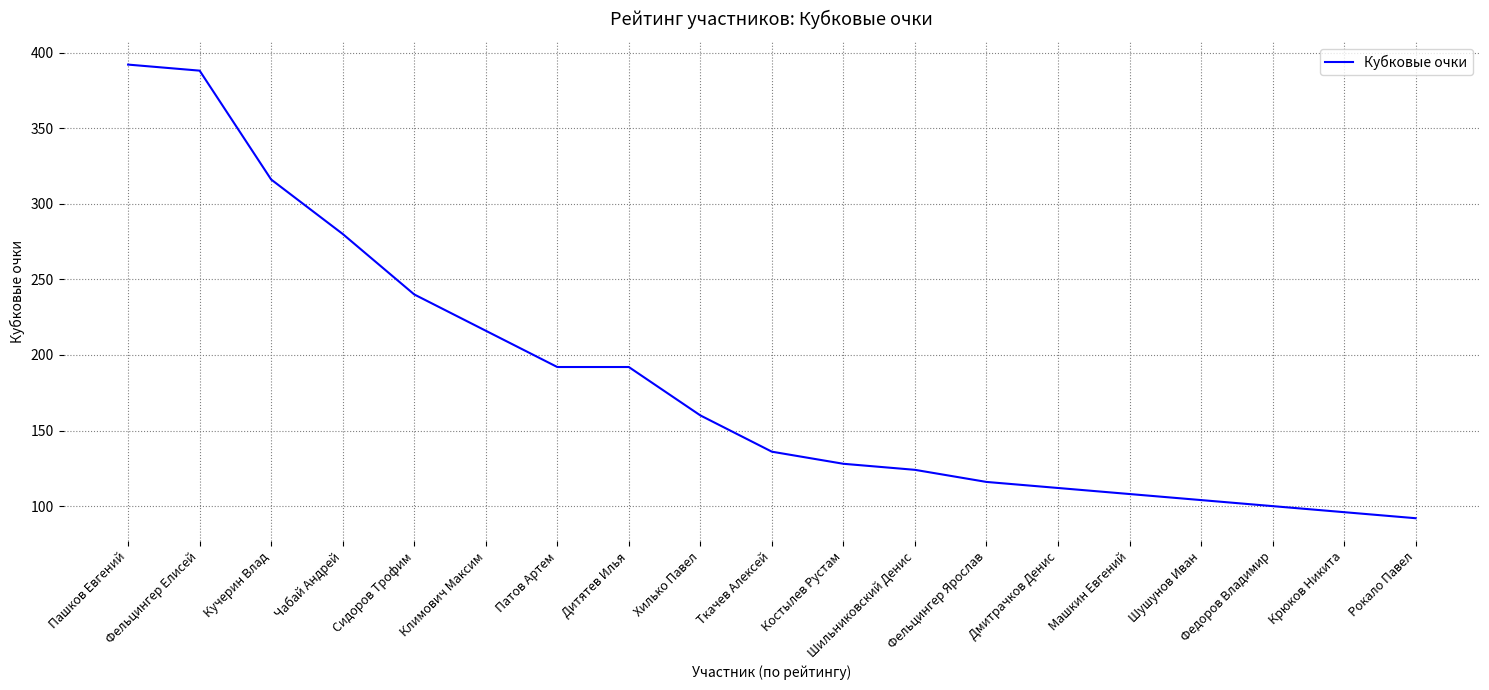

Between Костылев Рустам and Патов Артем, which is larger?

Патов Артем